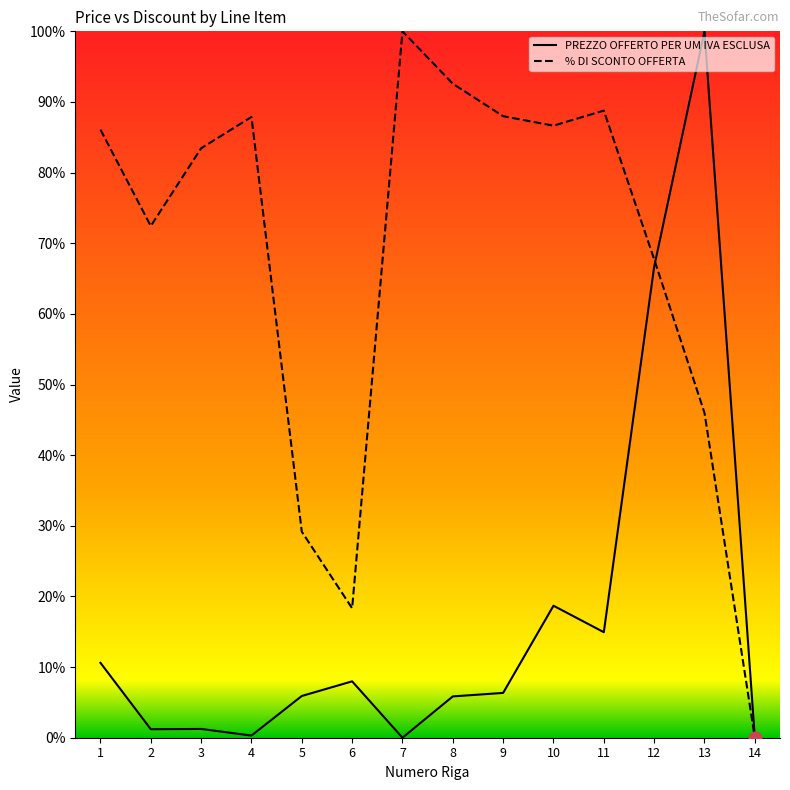

Which series has the widest spread of Y values?

PREZZO OFFERTO PER UM IVA ESCLUSA